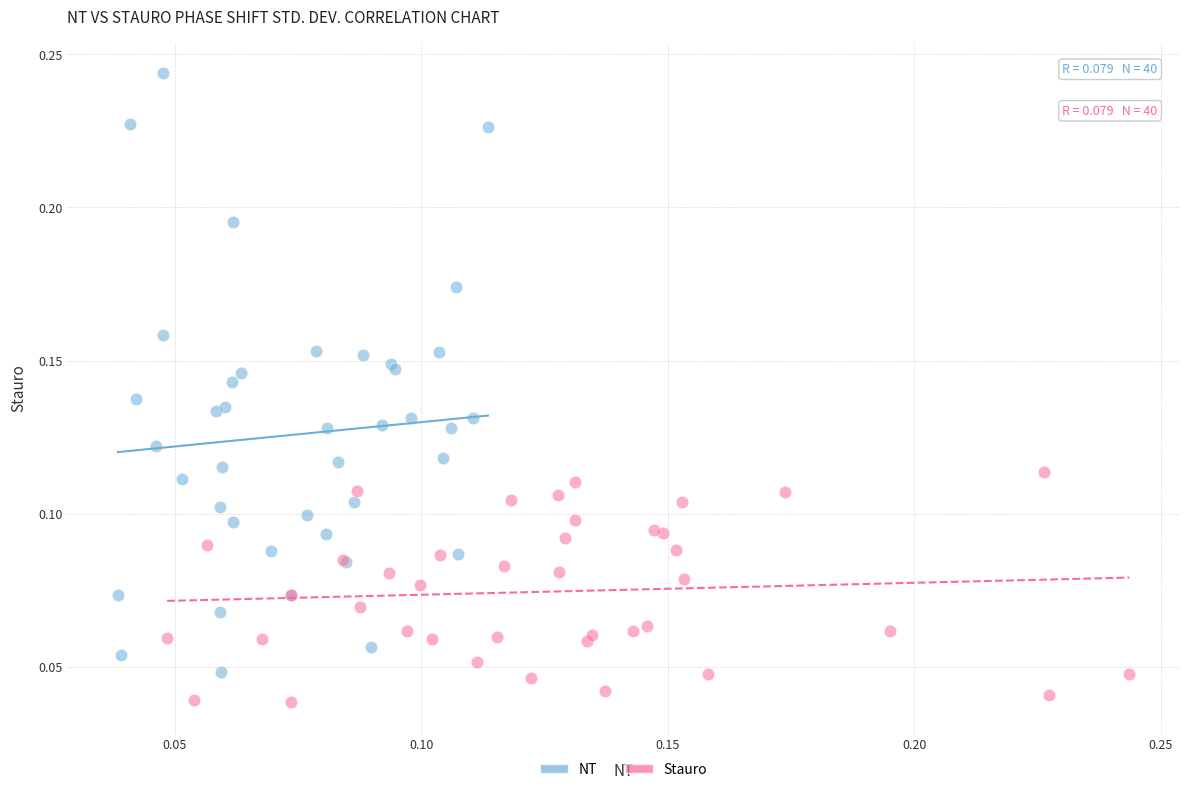

Which series has the largest Y range (max minus min)?

NT